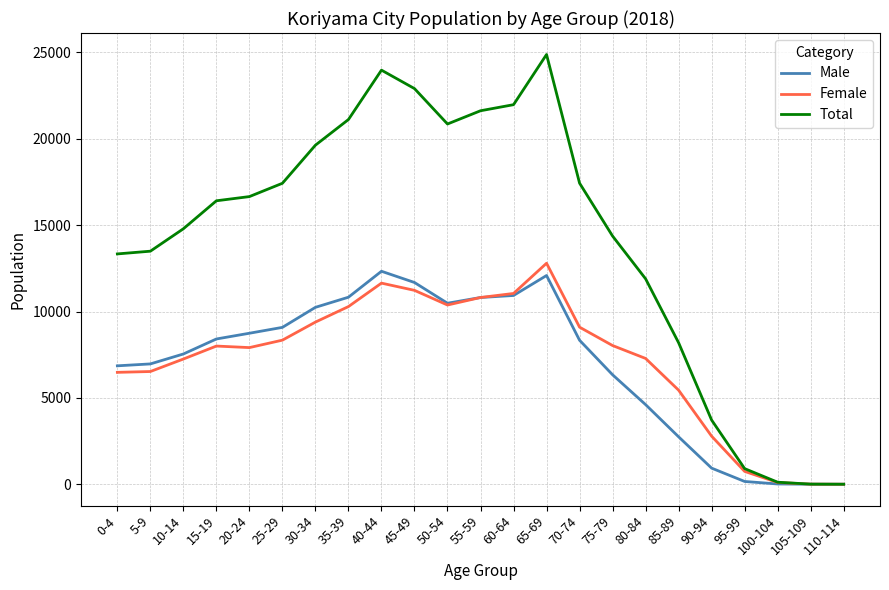

Is the value of Male at 105-109 greater than the value of Total at 70-74?

No